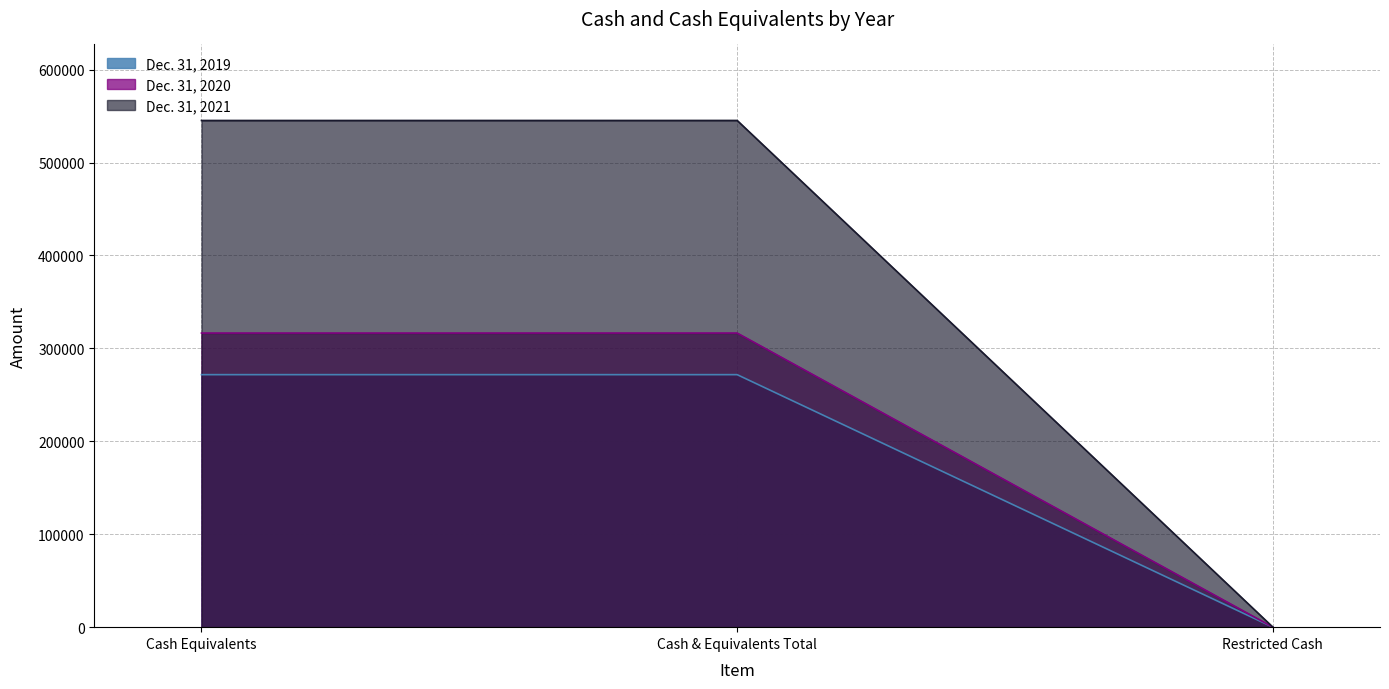

Reading right to left, transcribe all the data shown in this chart.

Dec. 31, 2021: Restricted Cash=34	Cash & Equivalents Total=545259	Cash Equivalents=545225
Dec. 31, 2020: Restricted Cash=16	Cash & Equivalents Total=316489	Cash Equivalents=316473
Dec. 31, 2019: Restricted Cash=0	Cash & Equivalents Total=271719	Cash Equivalents=271719